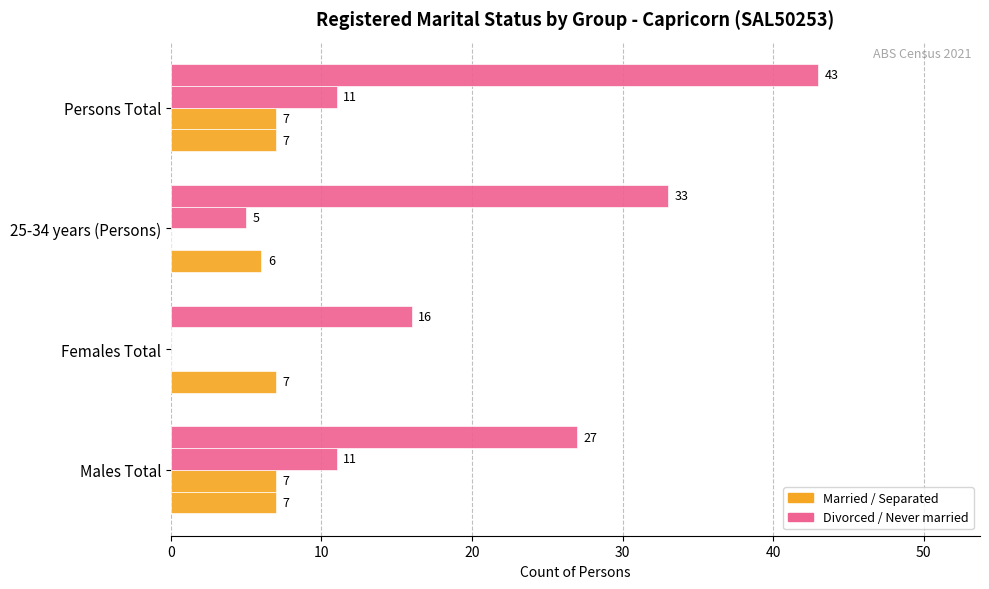

Count the number of categories in the chart.

4